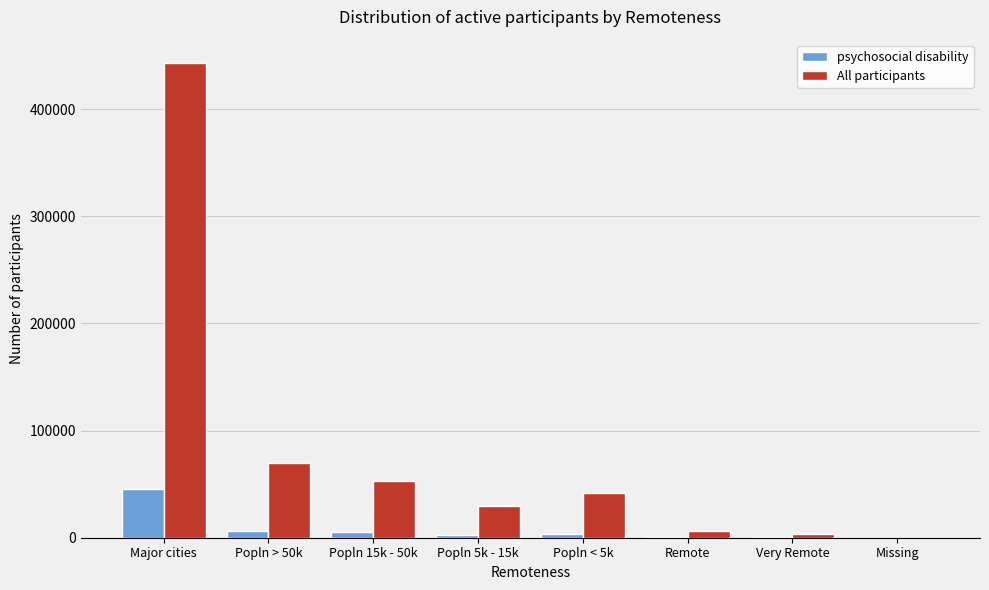

What is the maximum value shown in the chart?

442638